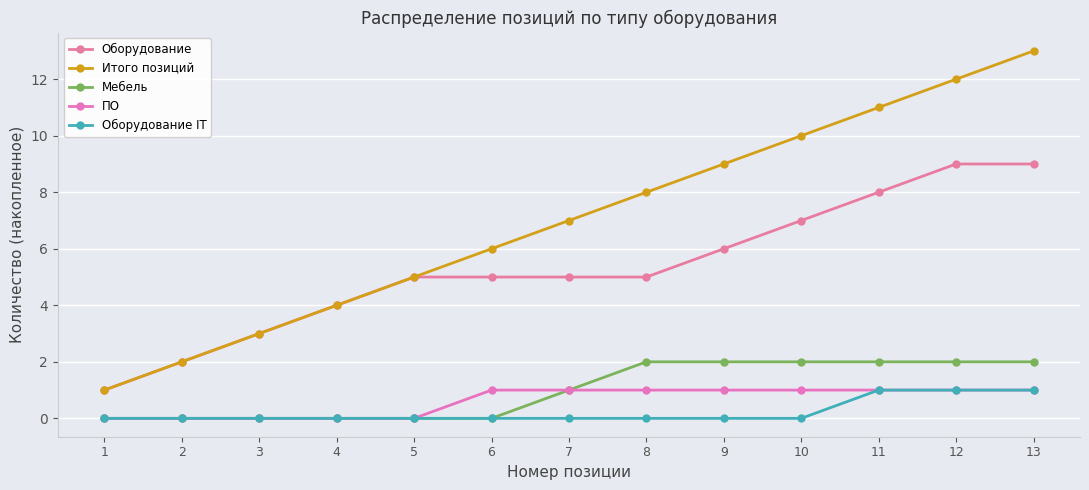

Rank the series by their maximum value, from highest to lowest.

Итого позиций, Оборудование, Мебель, ПО, Оборудование IT